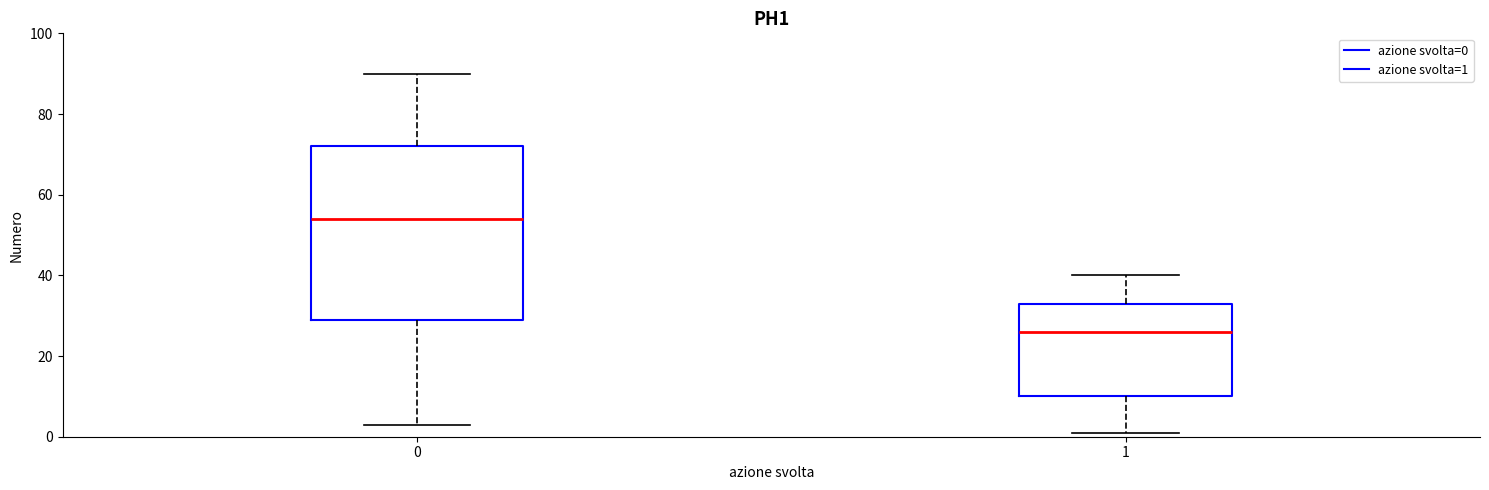

Reading left to right, read every box against the y-axis: the position of its median line, the range the box covers, and the ends of its whiskers. The values are not printed on the chart, so give them approximately, as read against the axis.

0: median 54, box 30 to 72, whiskers 4 to 90
1: median 26, box 10 to 34, whiskers 2 to 40